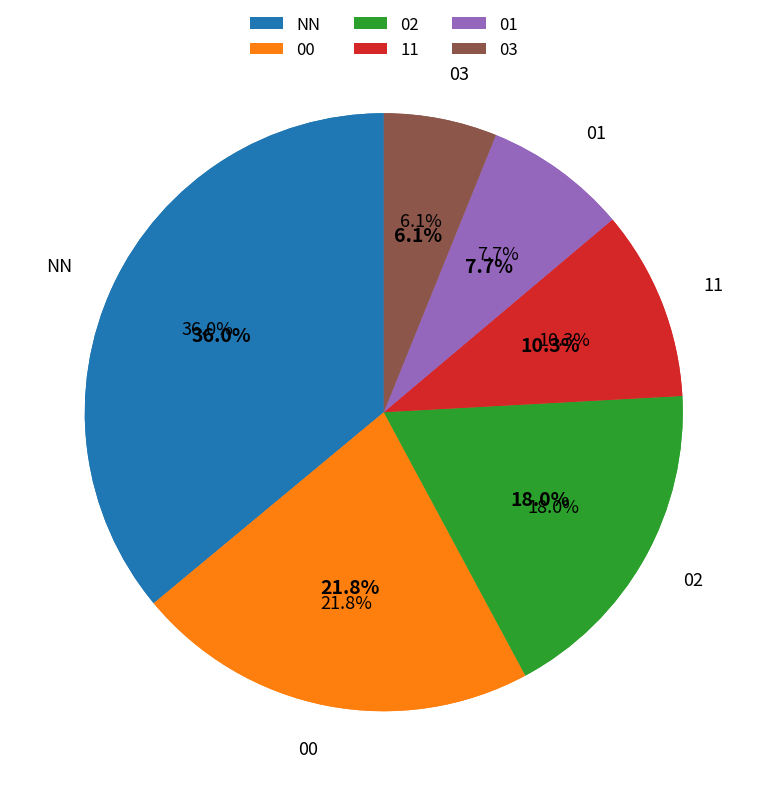

To the nearest percent, what is the combined percentage of 01 and 02?

26%